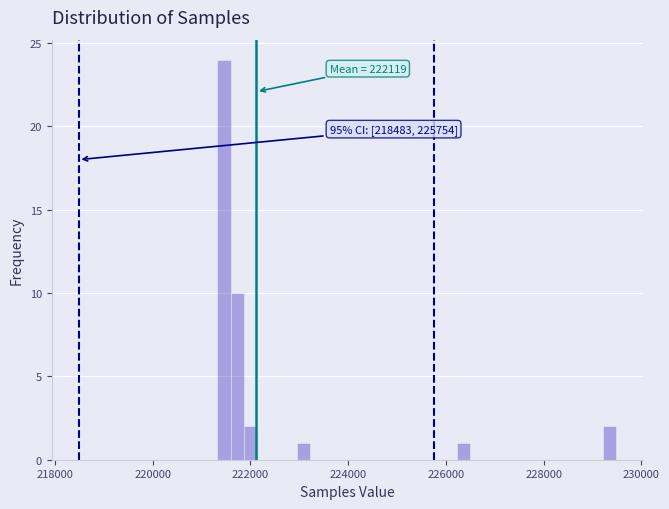

Around what value on the x-axis is the tallest bar? Give the approximate position of its centre, as read against the axis.

221400